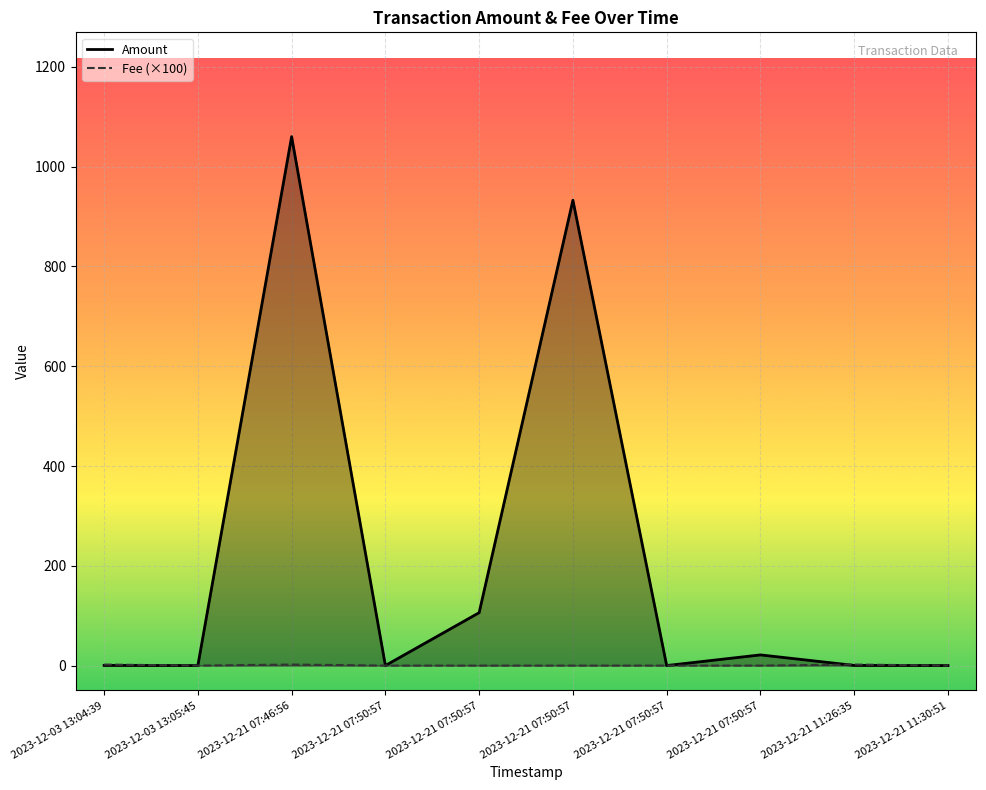

Rank the series by their maximum value, from highest to lowest.

Amount, Fee (×100)